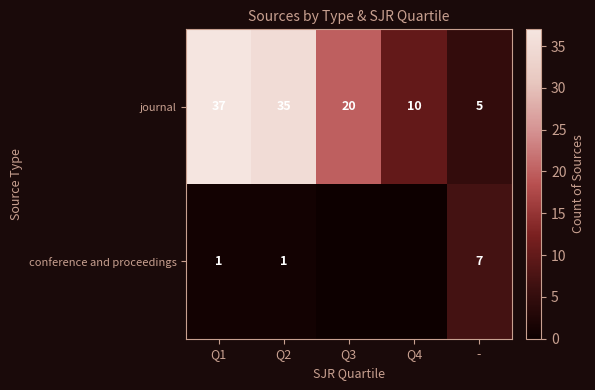

What is the minimum value for journal?

5